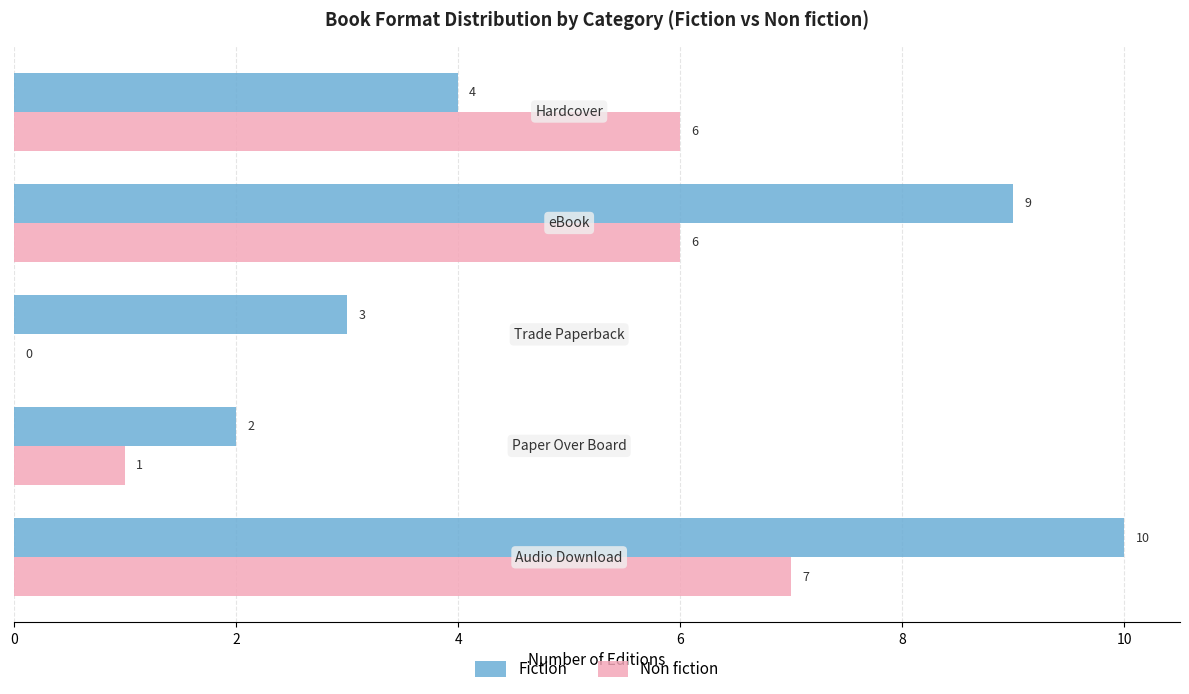

What is the maximum value shown in the chart?

10